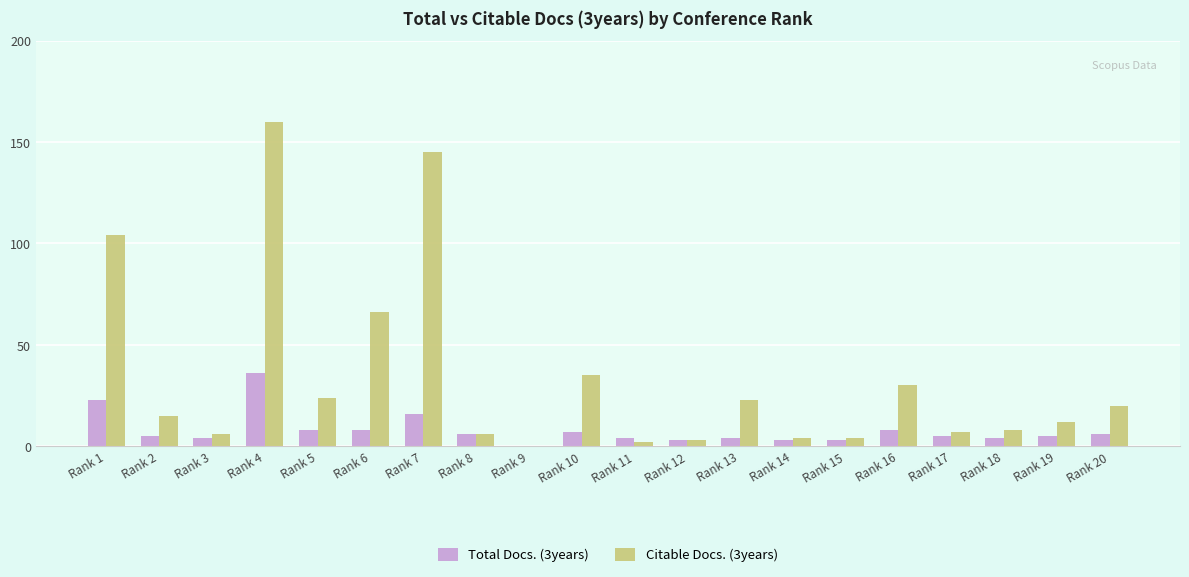

What is the total value across all series at Rank 3?

10